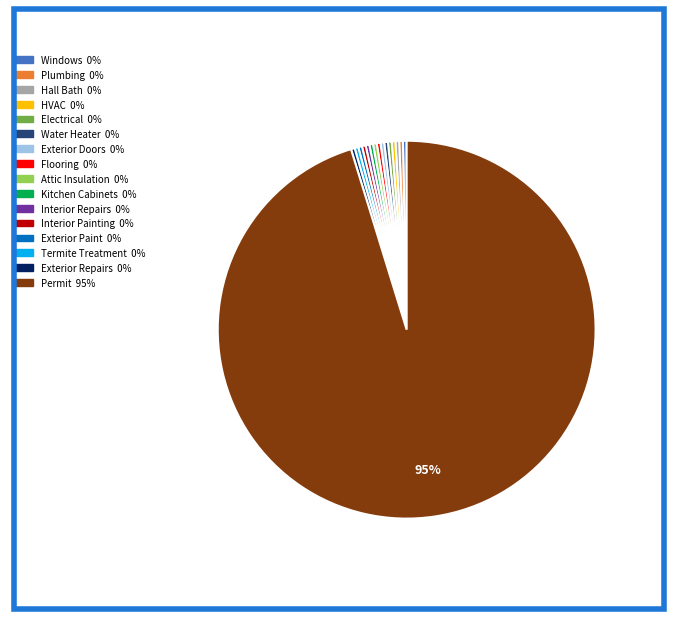

Count the number of slices in the pie.

16